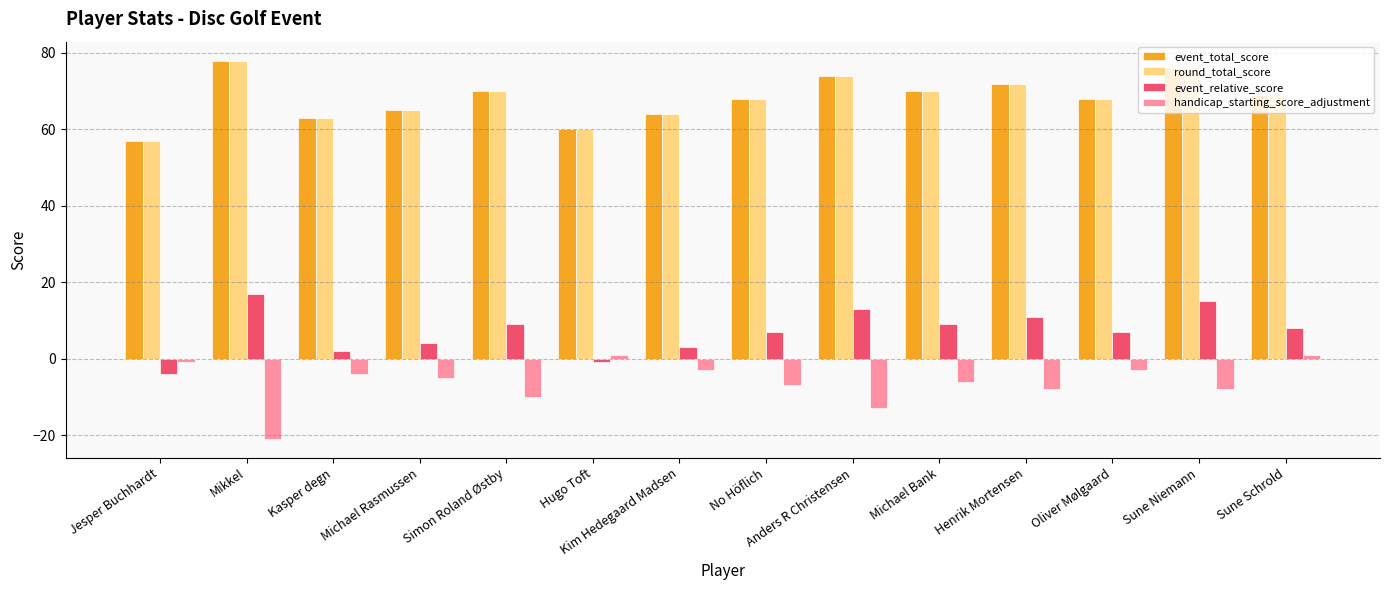

What is the approximate value of handicap_starting_score_adjustment at No Höflich?

-7